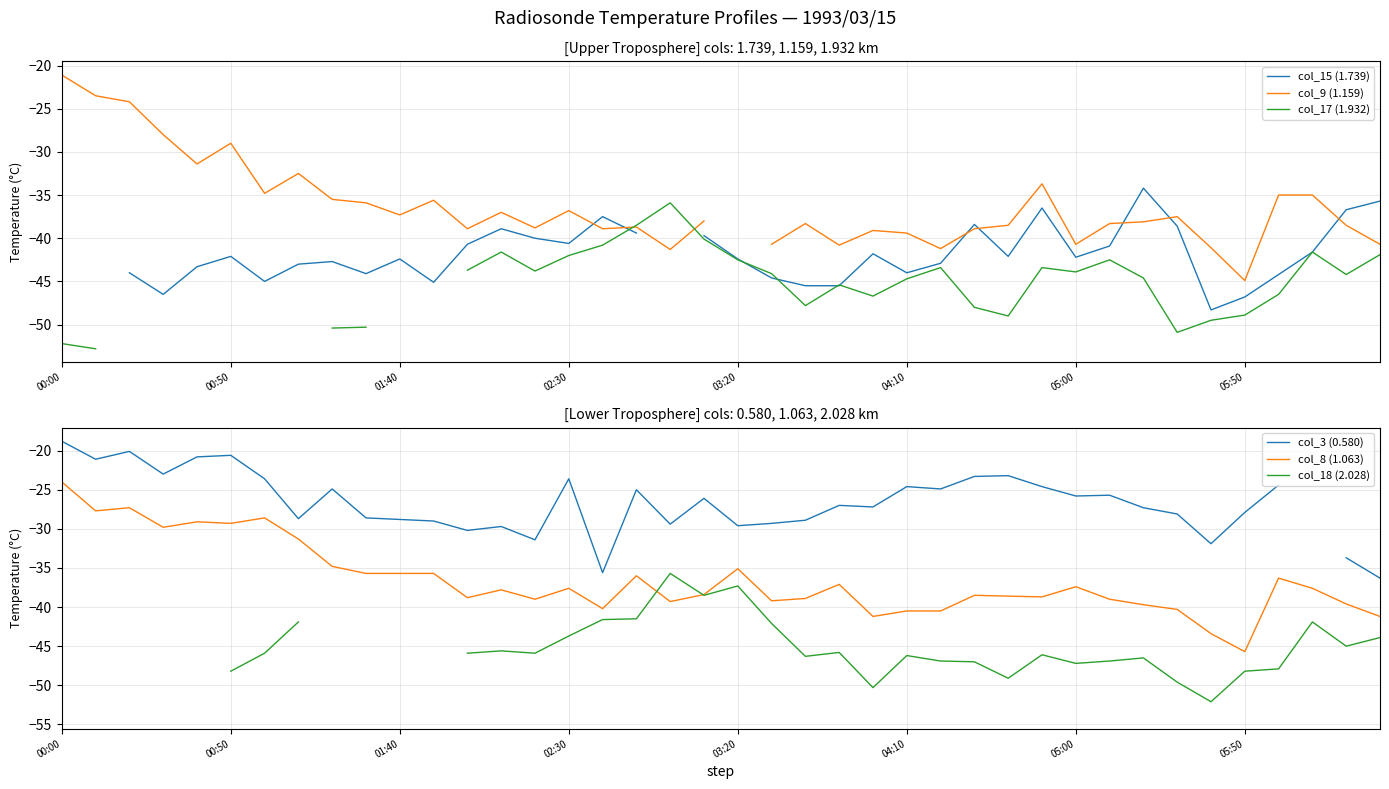

Where do col_8 (1.063) and col_18 (2.028) first cross each other?

17 and 18